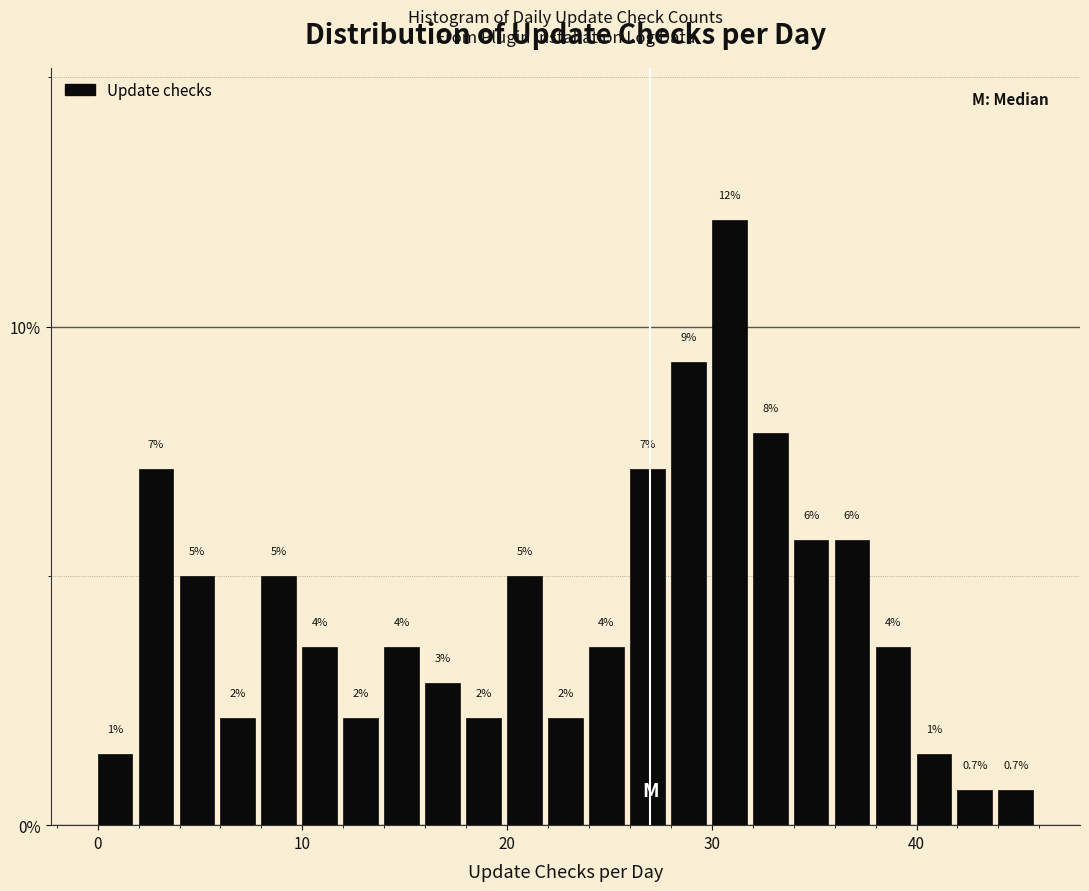

Read against the x-axis, roughly where is the centre of the tallest bar?

31